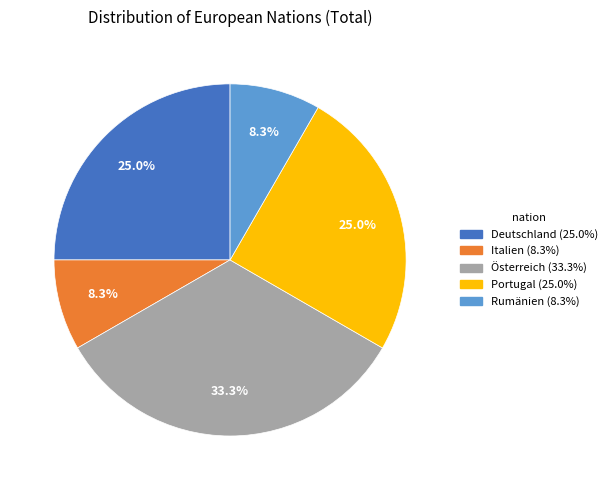

The Deutschland slice represents 25% of the pie. True or false?

True